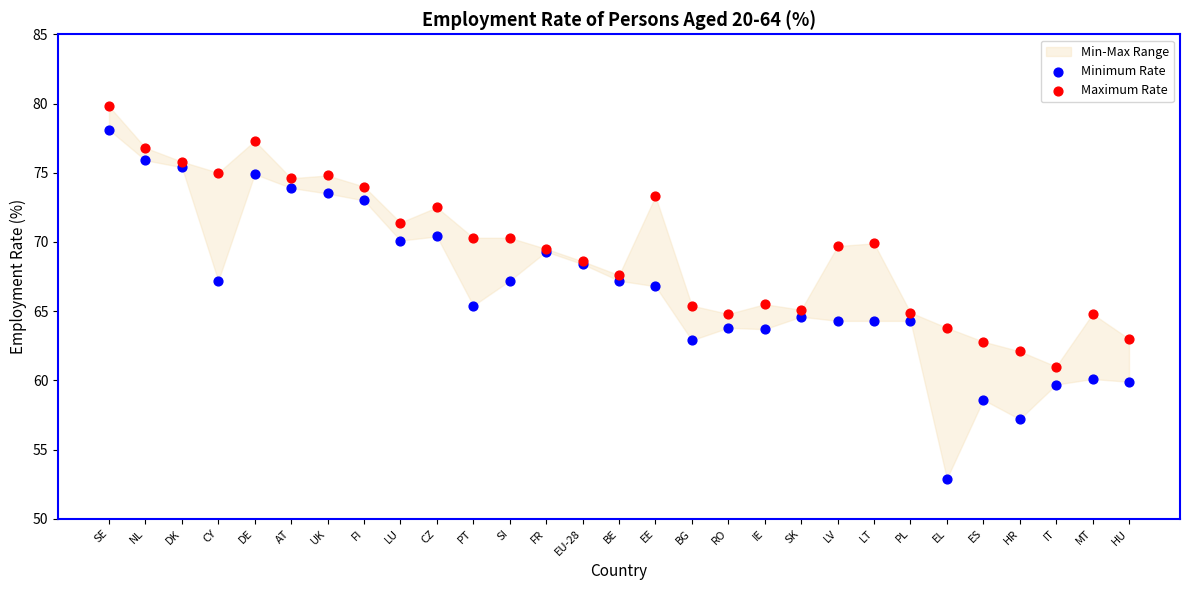

Which series reaches the maximum Y coordinate?

Maximum Rate